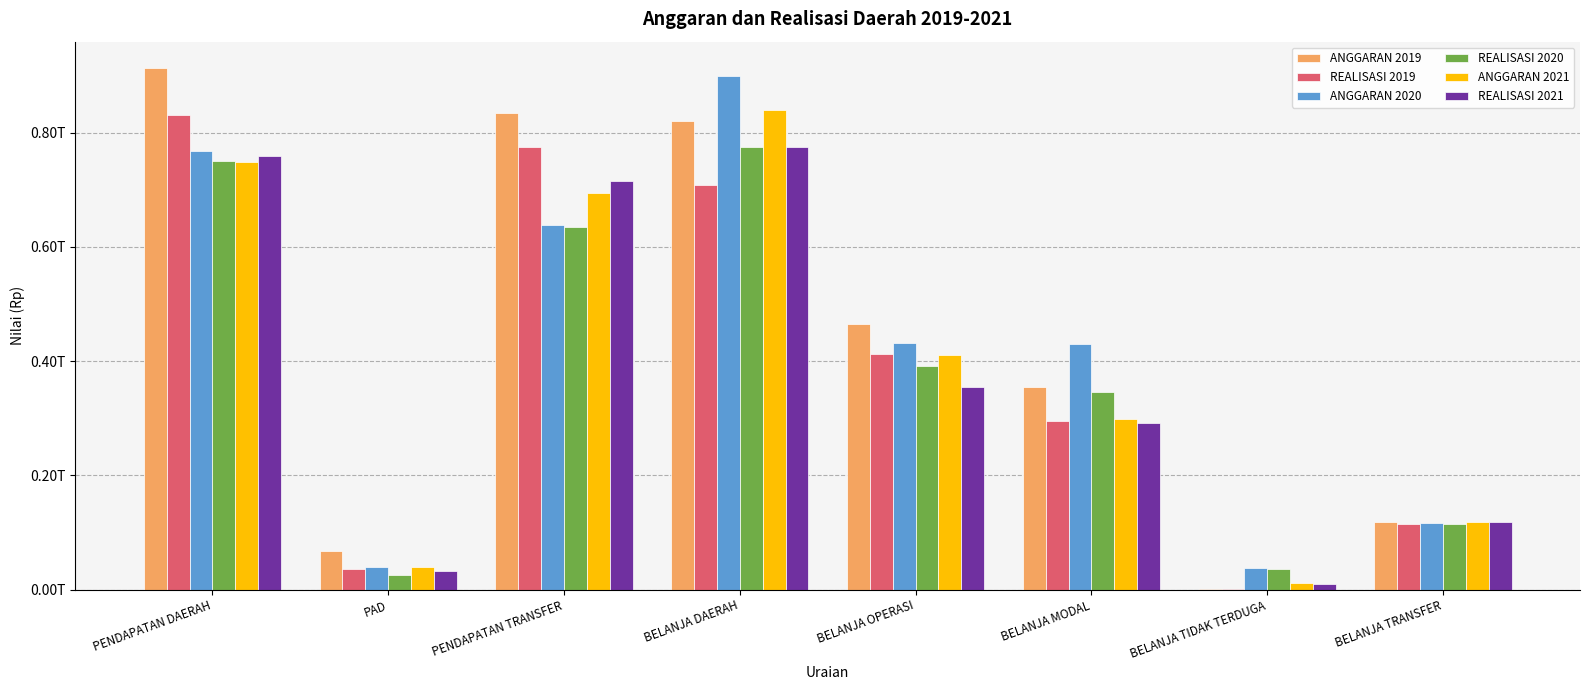

Which category has the lowest value in the REALISASI 2021 series?

BELANJA TIDAK TERDUGA